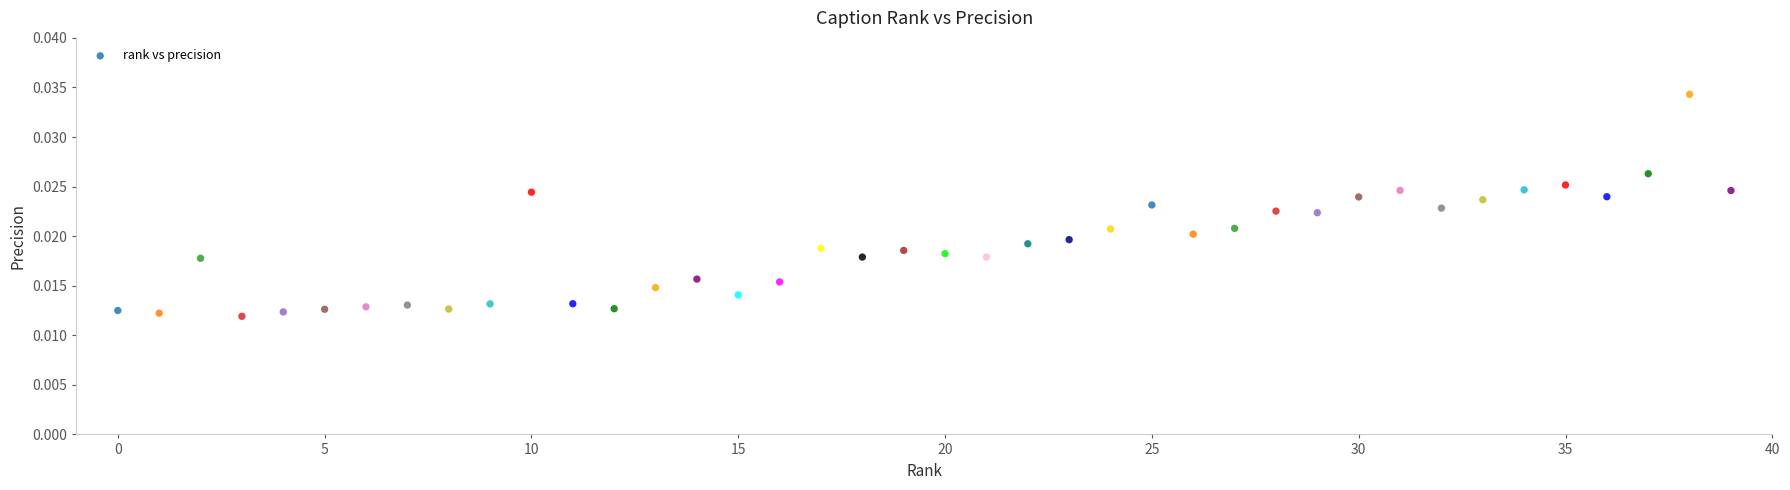

How many data points are displayed?

40